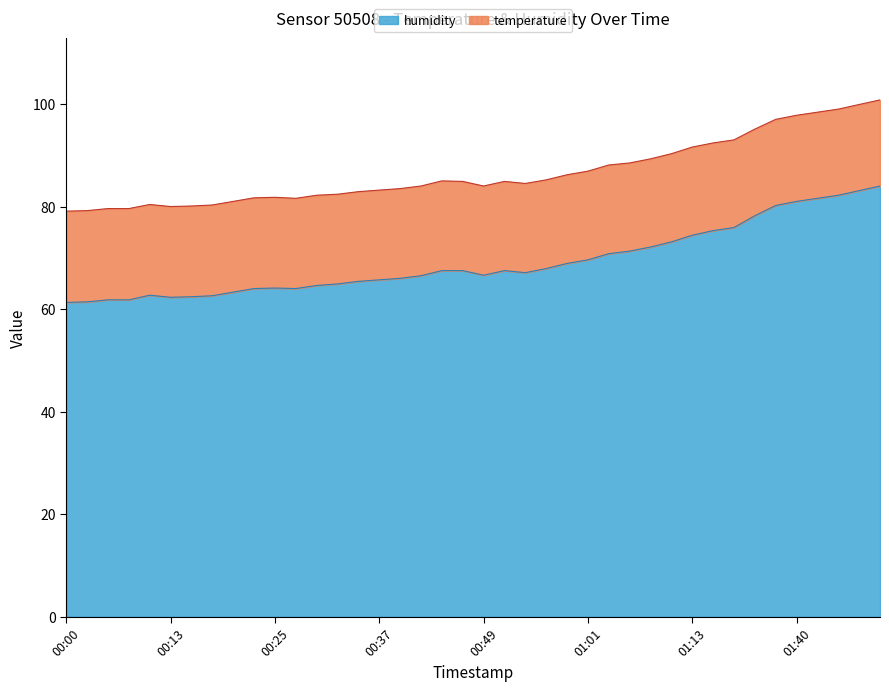

Count the number of categories in the chart.

40